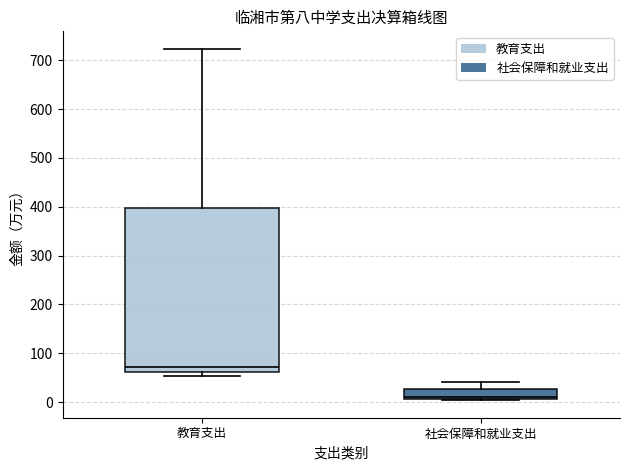

Which box has the highest median line?

教育支出